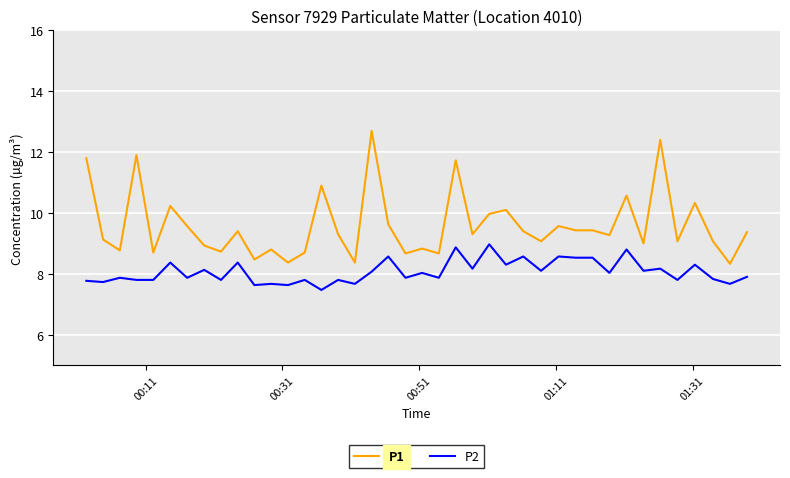

What is the minimum value for P1?

8.3